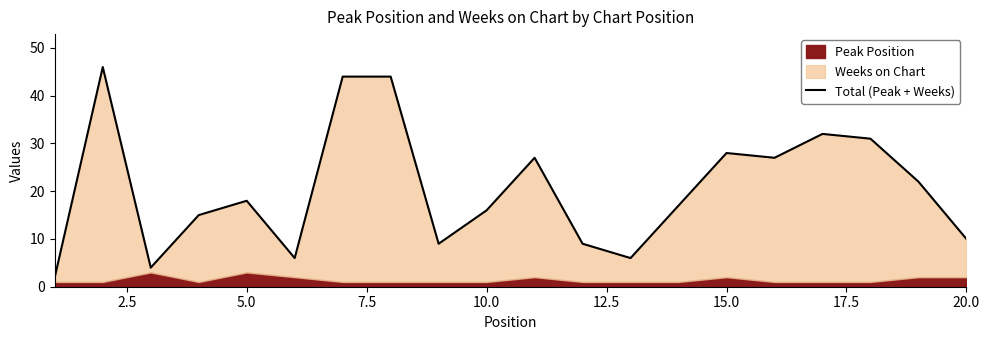

Does the chart have visible grid lines?

No